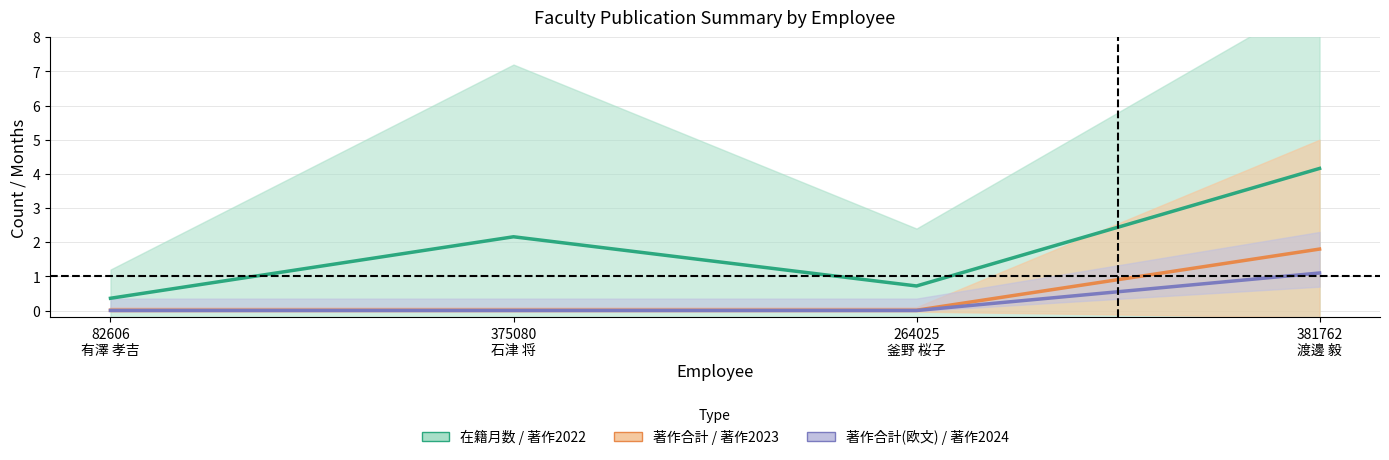

Is it true that 著作2023 equals 0.0 at 264025
釜野 桜子?

False